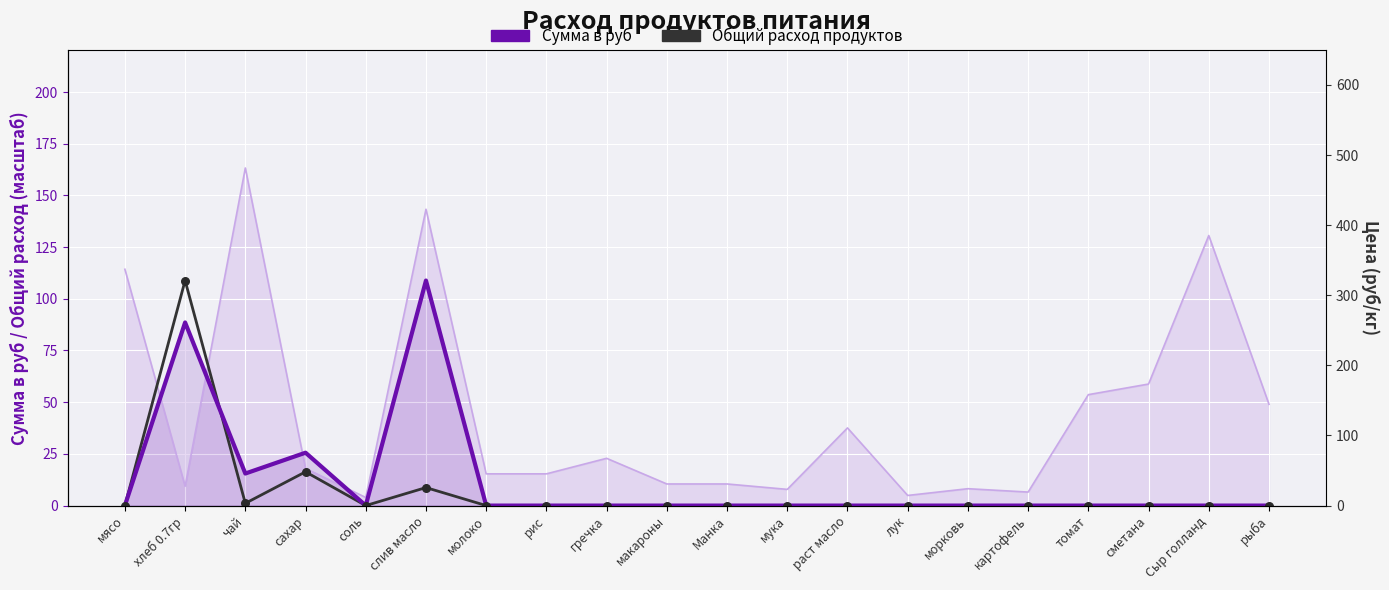

What are all the series names shown in the legend?

Сумма в руб, Общий расход продуктов (масштаб)